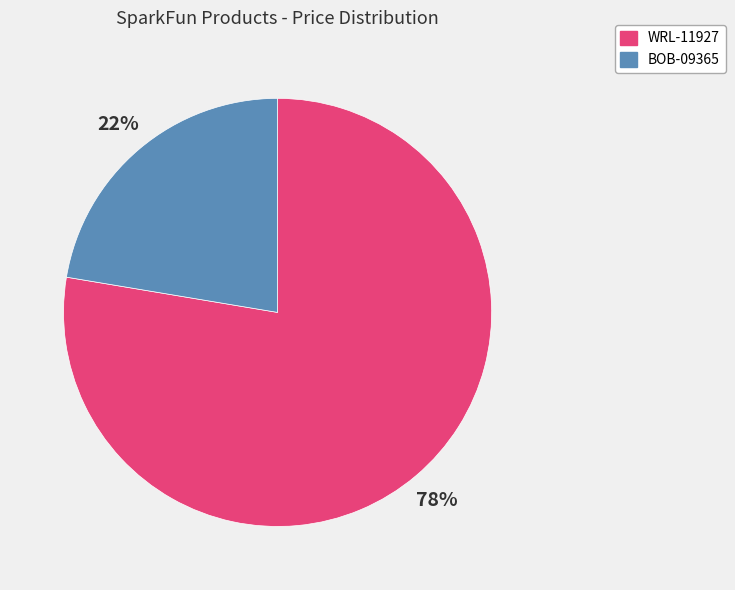

What is the largest slice in the pie chart?

WRL-11927